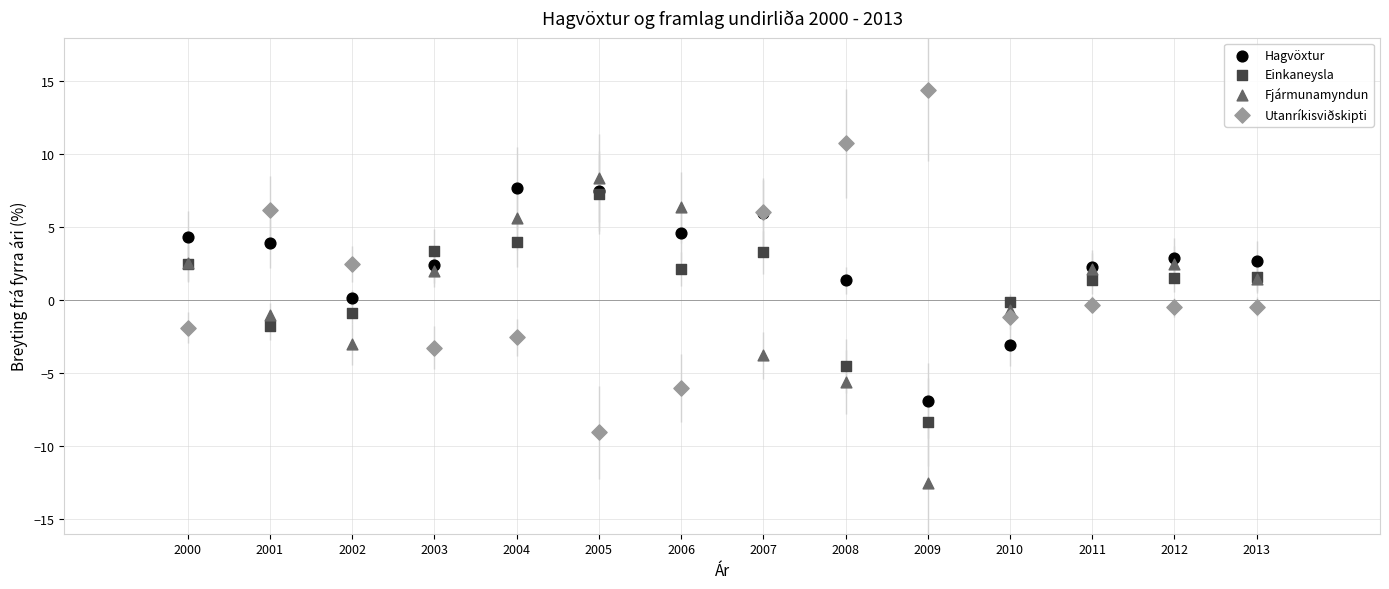

What are all the series names shown in the legend?

Hagvöxtur, Einkaneysla, Fjármunamyndun, Utanríkisviðskipti